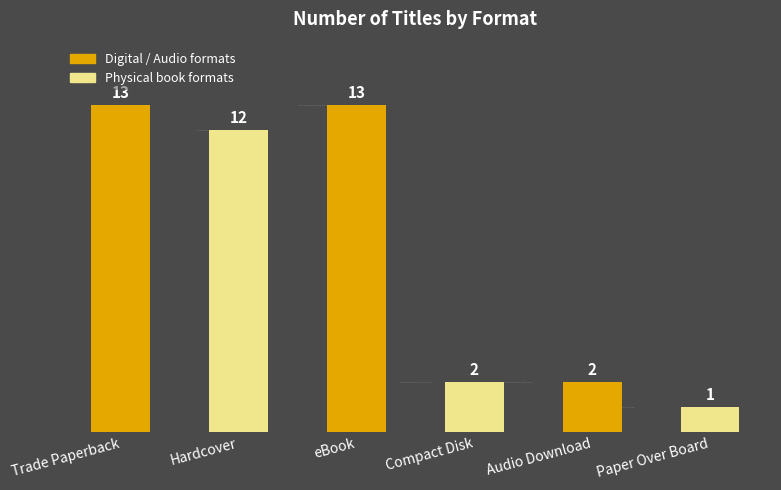

What is the greatest value displayed?

13